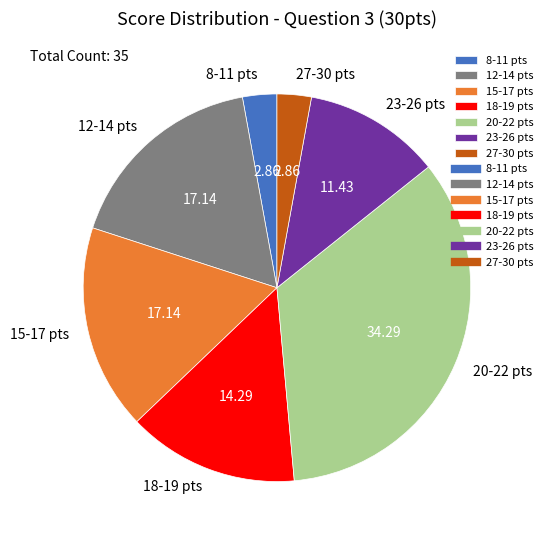

How many slices are in this pie chart?

7